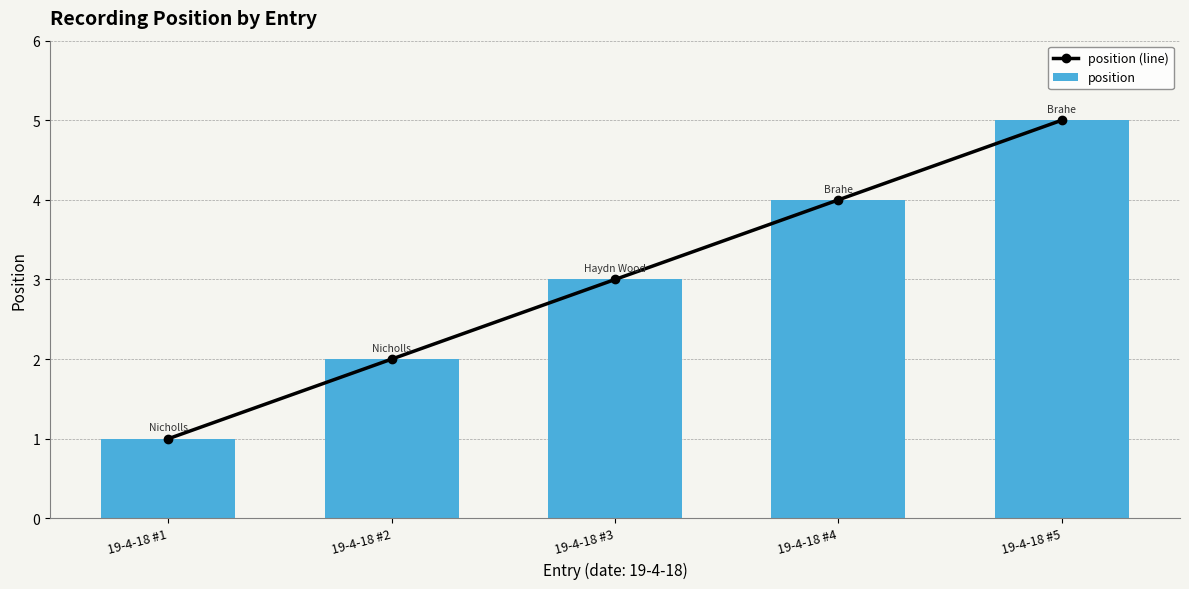

At which label is position (line) closest to 3?

19-4-18 #3